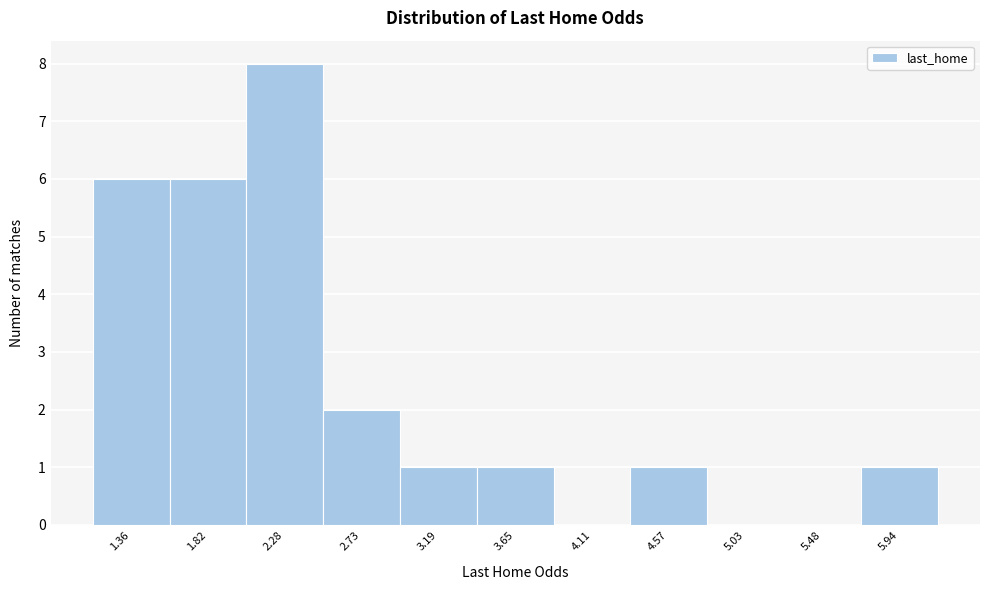

Reading left to right, transcribe all the data shown in this chart.

1.36=6	1.82=6	2.28=8	2.73=2	3.19=1	3.65=1	4.11=0	4.57=1	5.03=0	5.48=0	5.94=1